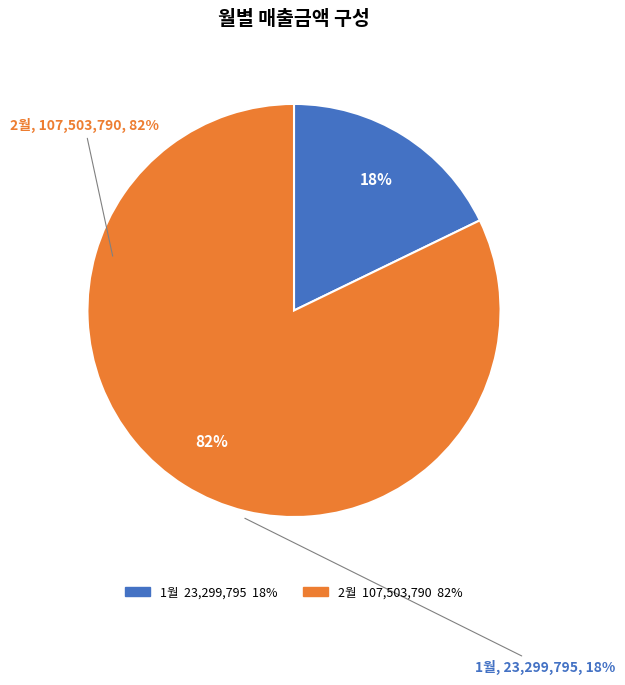

Is there a majority slice in this chart?

Yes